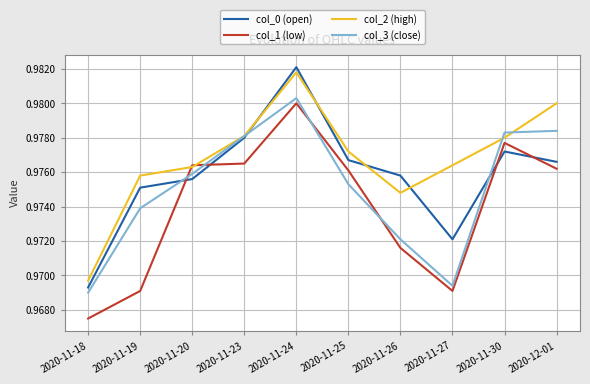

Where is col_2 (high) nearest to the value 0?

2020-11-18